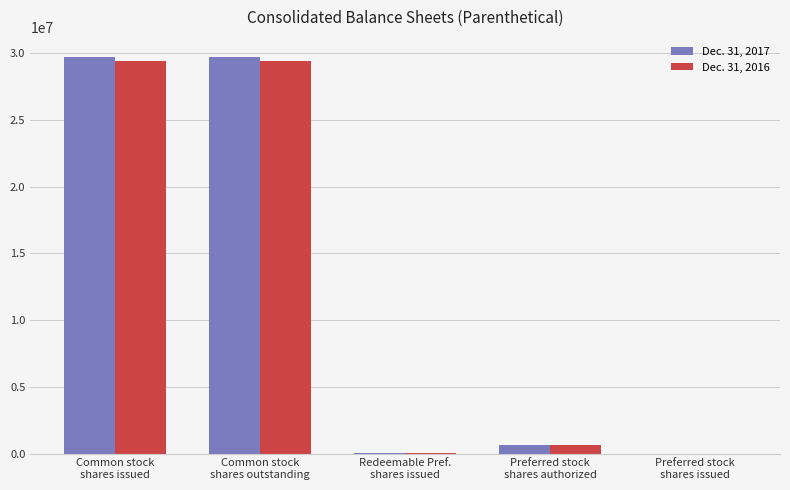

What position from the right is Common stock
shares outstanding?

4